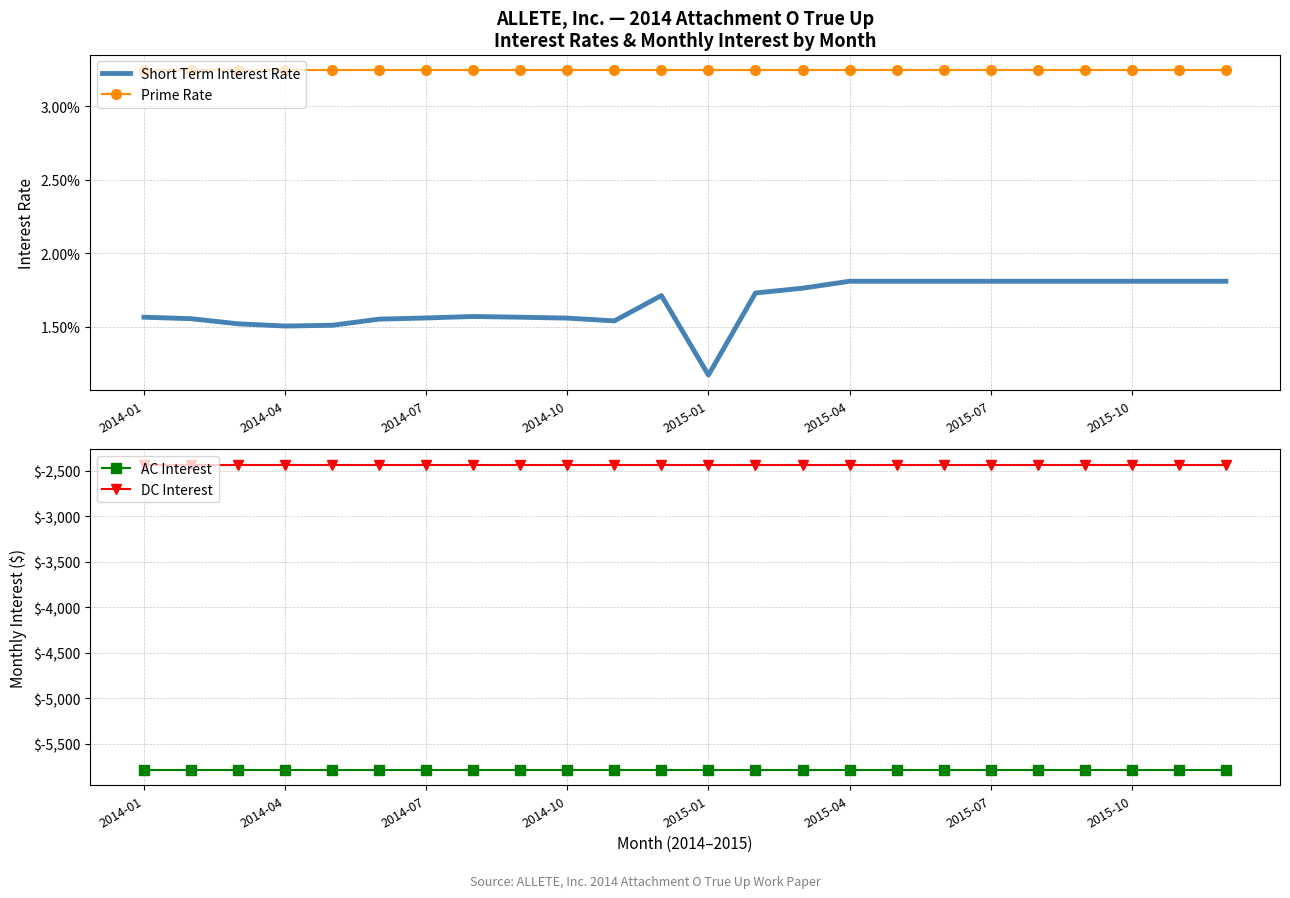

What is the value of the AC Interest point at the 5th from the left?

-5790.0